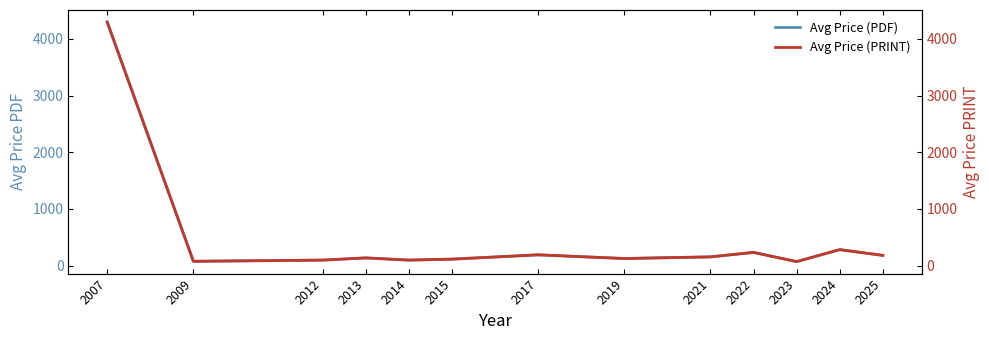

True or false: Avg Price (PDF) and Avg Price (PRINT) intersect in this chart.

False